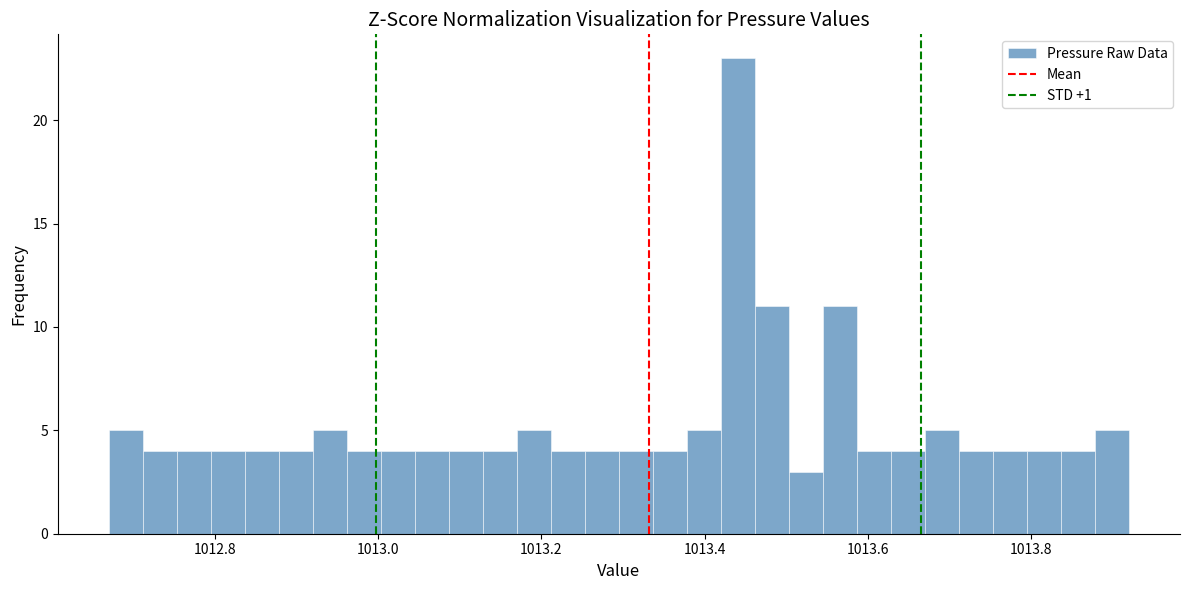

Around what value on the x-axis is the tallest bar? Give the approximate position of its centre, as read against the axis.

1013.44